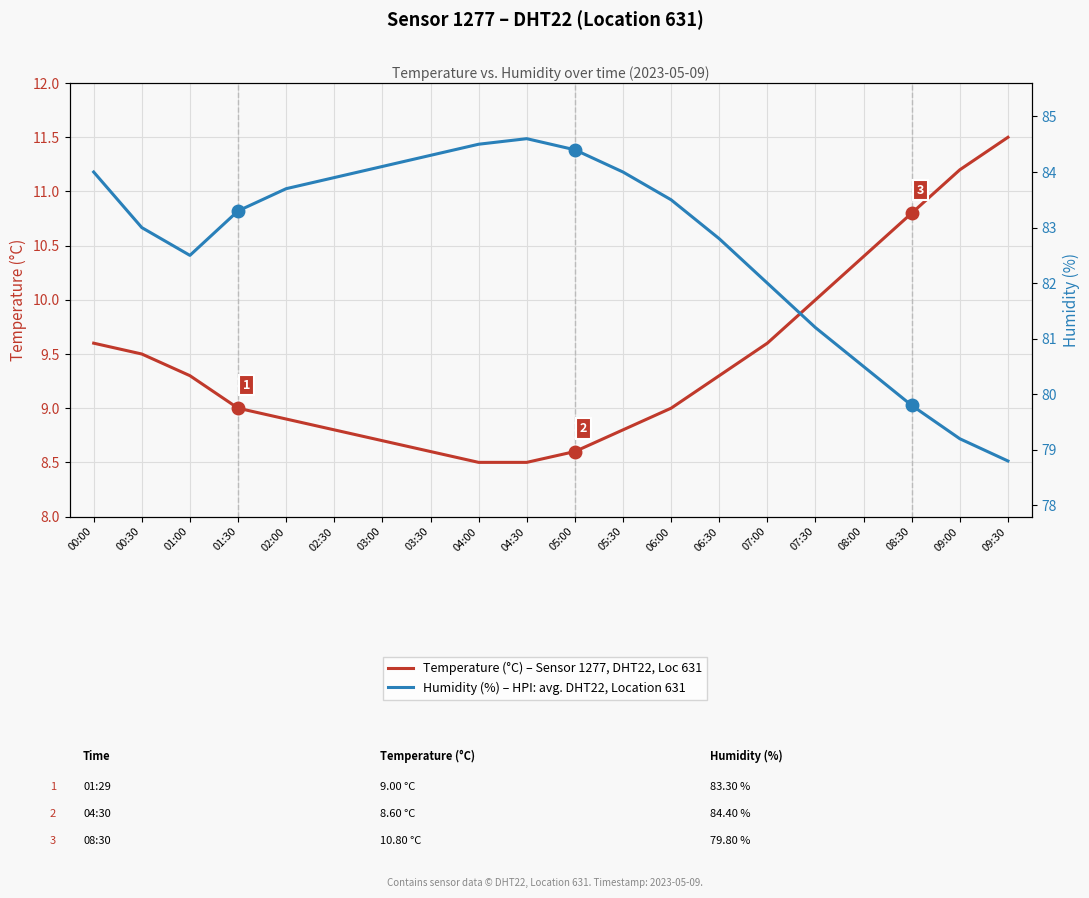

What is the approximate value of Humidity (%) – HPI: avg. DHT22, Location 631 at 07:30?

81.2